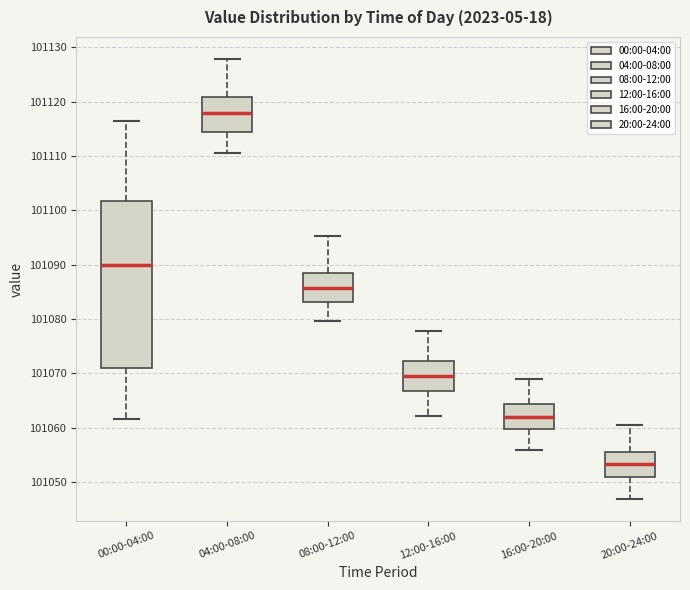

Where is the upper edge of the box for 08:00-12:00 on the y-axis? The values are not printed on the chart, so give them approximately, as read against the axis.

101089